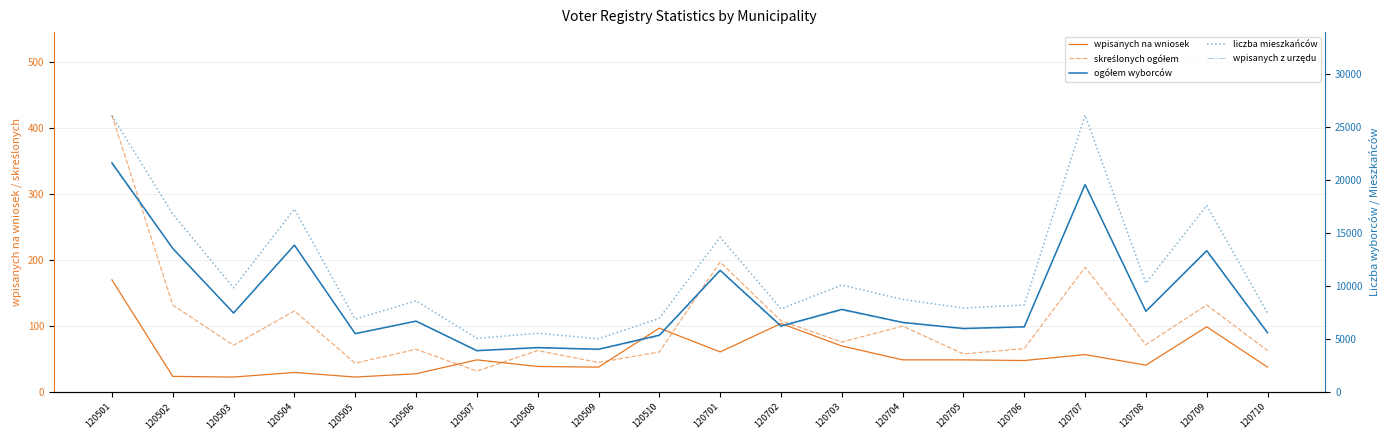

What is the maximum value for liczba mieszkańców?

26080